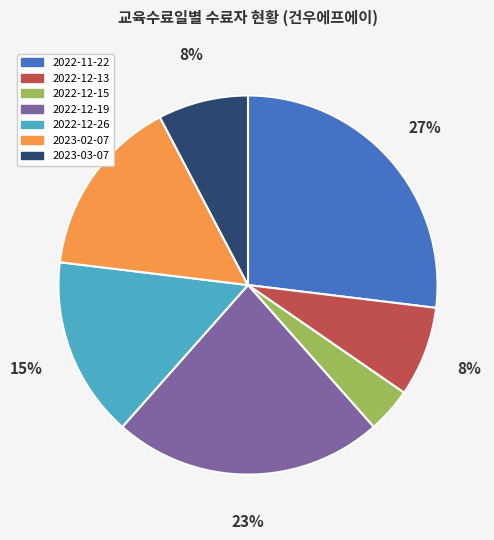

Does any single category account for the majority?

No